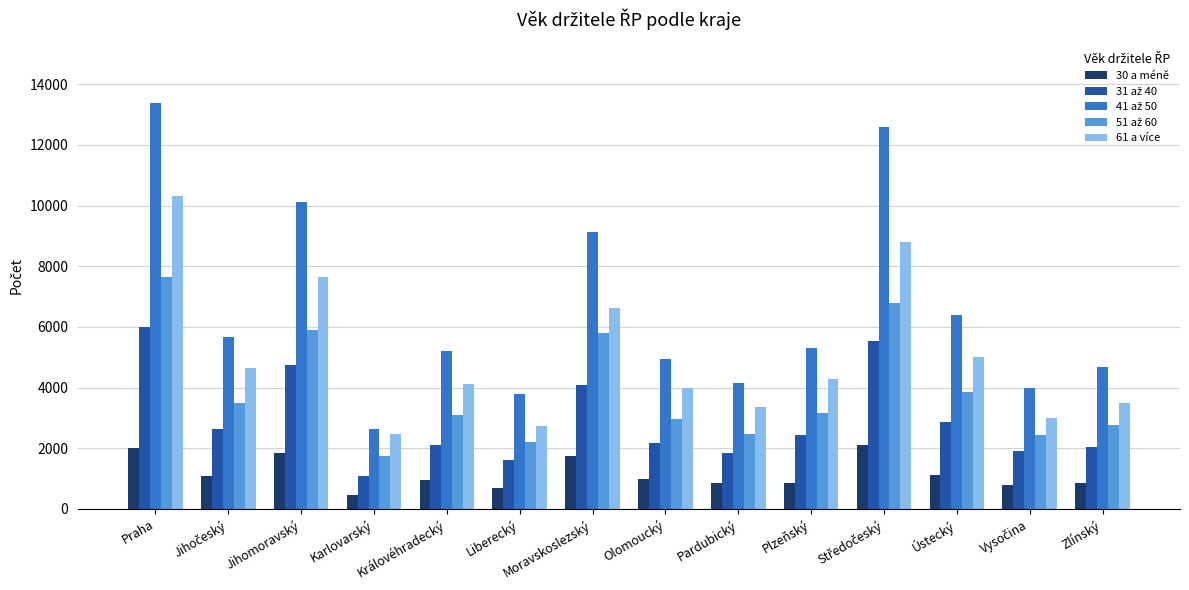

What is the maximum value shown in the chart?

13369